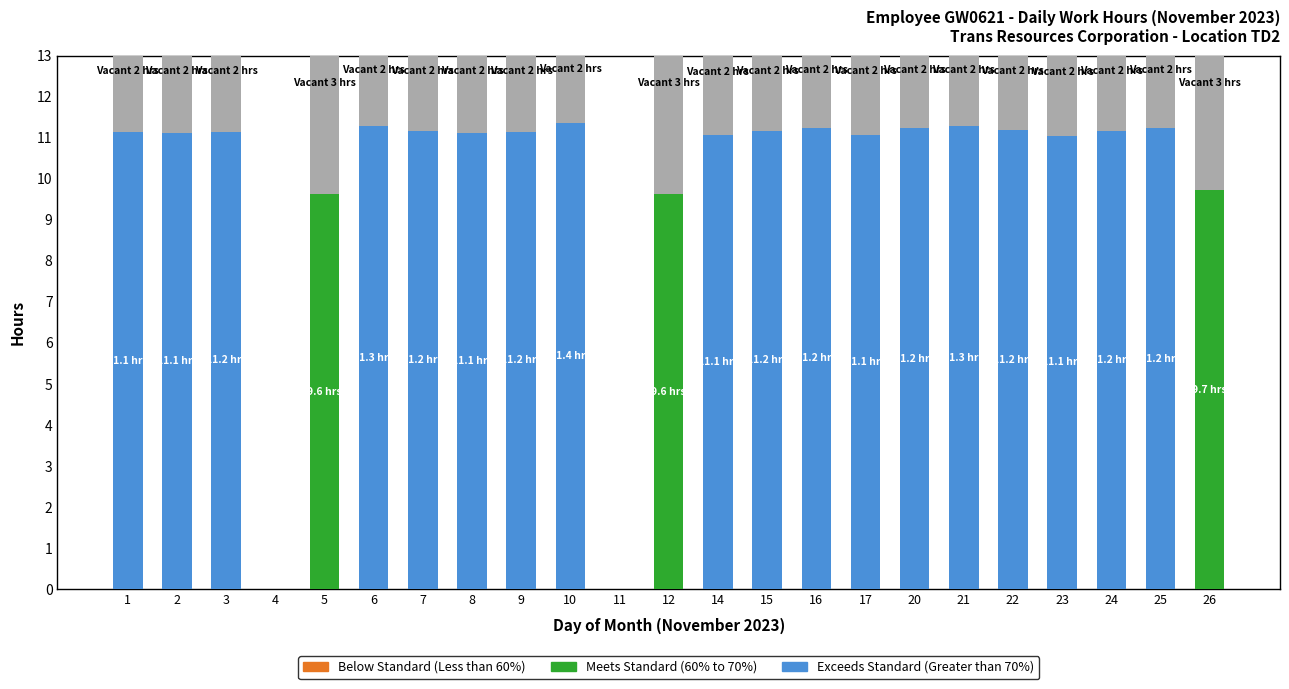

At how many categories does at least one series exceed 6?

21